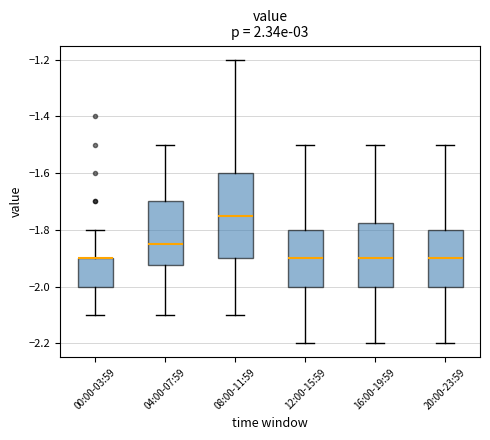

Which box is the tallest, from its lower edge to its upper edge?

08:00-11:59